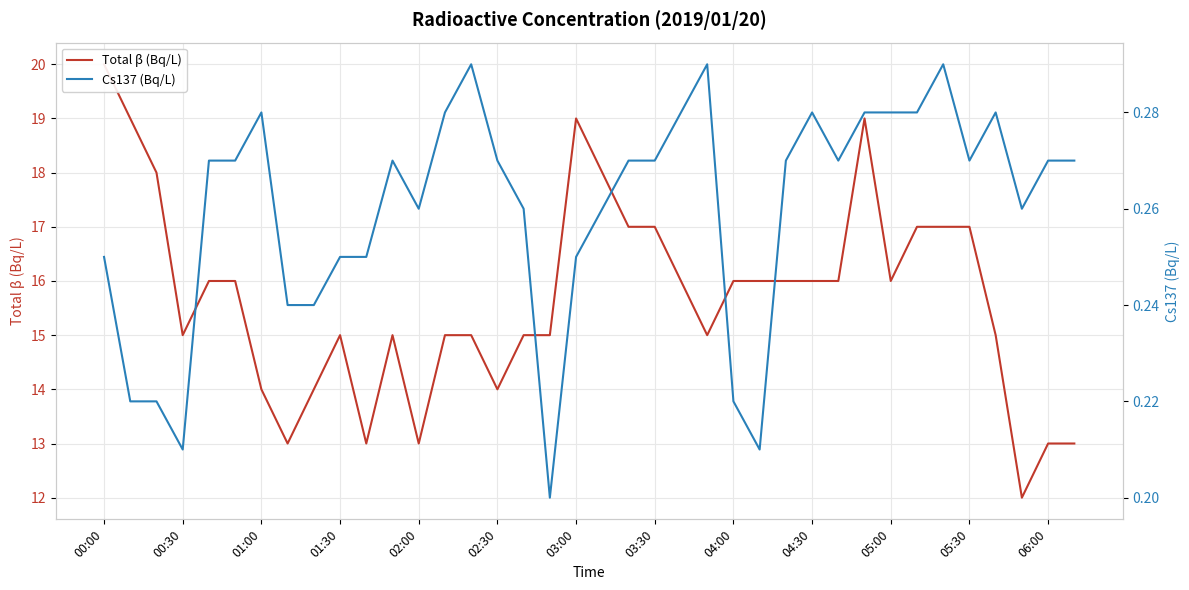

True or false: Cs137 (Bq/L) and Total β (Bq/L) cross at least once.

False